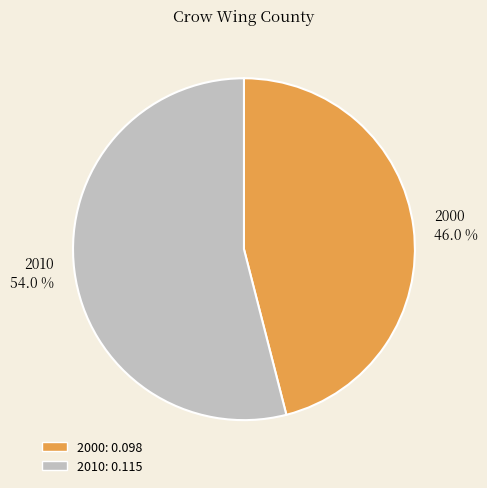

How many segments does this pie chart have?

2